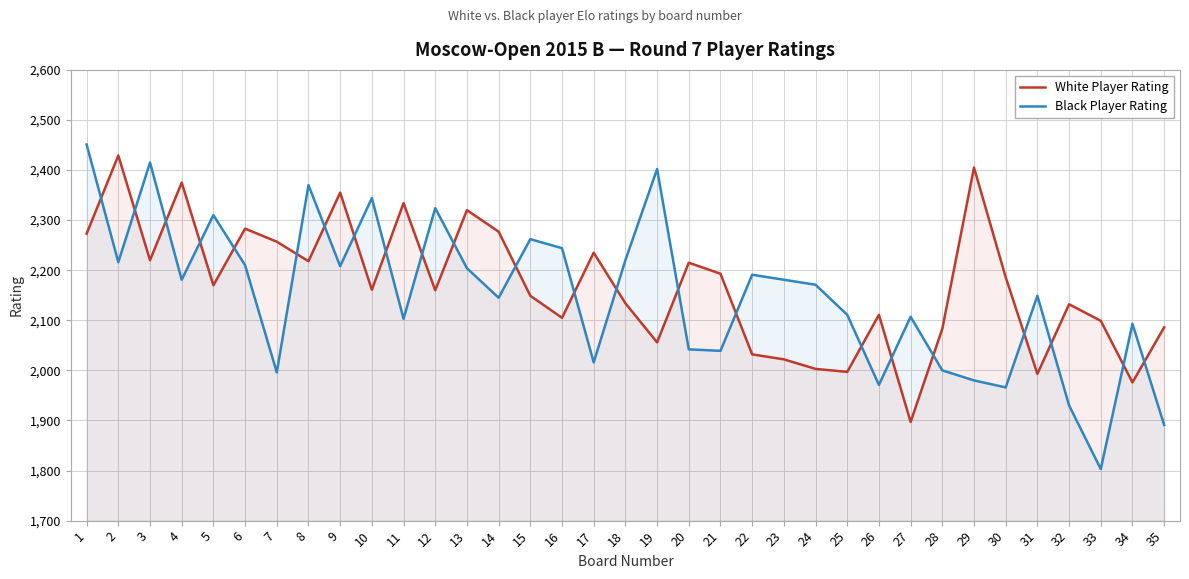

What is the spread (max minus min) of values at 1?

178